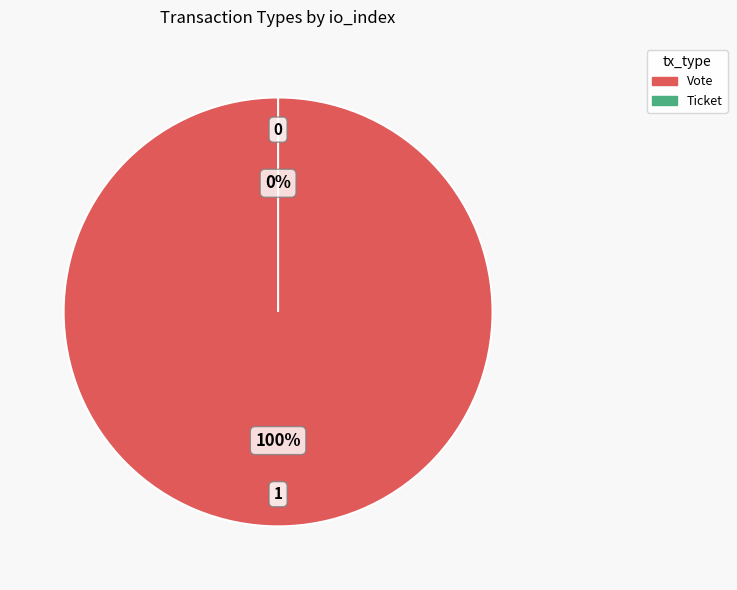

Is it true that Vote is 100% of the pie?

True